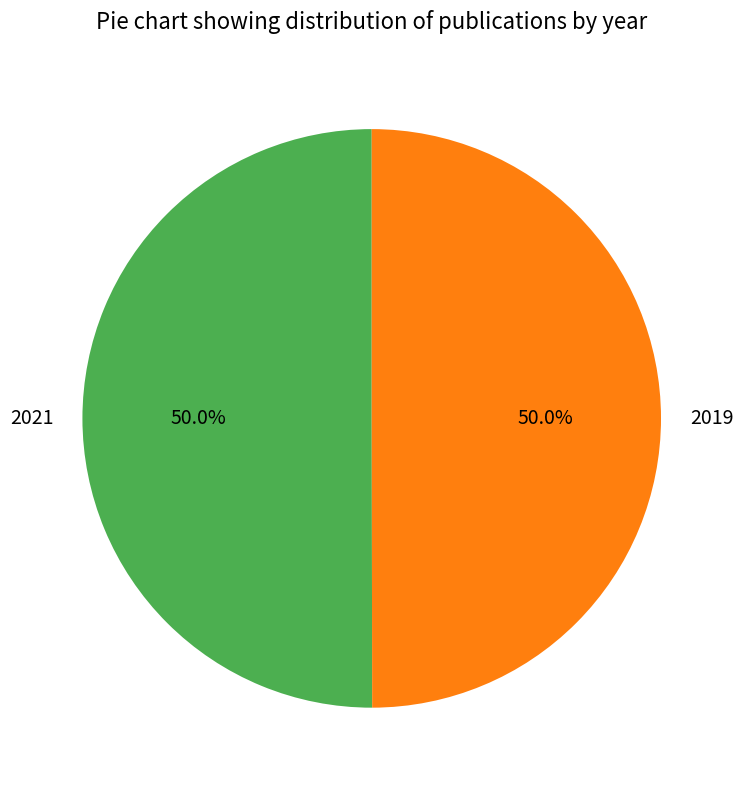

Is the sum of 2019 and 2021 greater than half?

Yes